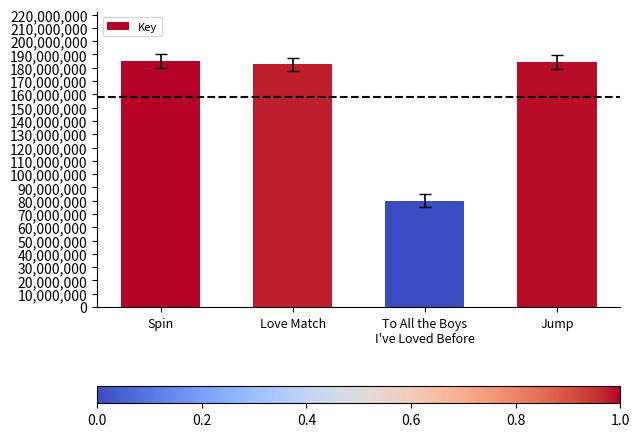

What is the difference between the maximum and second lowest values?

2516855